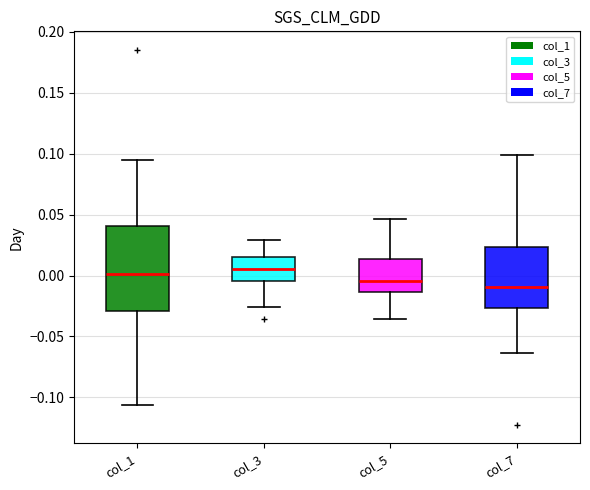

Comparing the boxes themselves (not the whiskers), which one is the tallest?

col_1